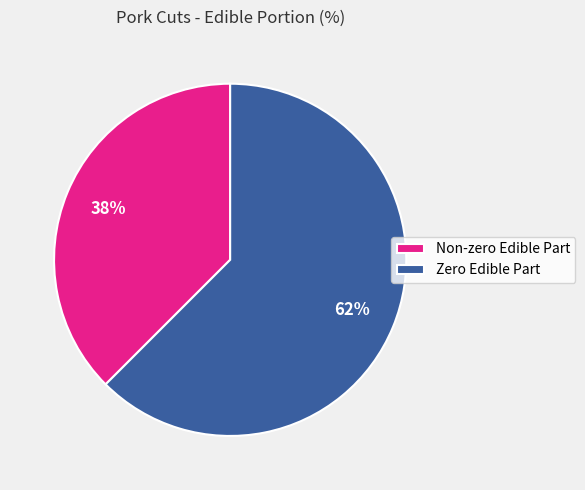

Is Zero Edible Part the majority of the pie?

Yes